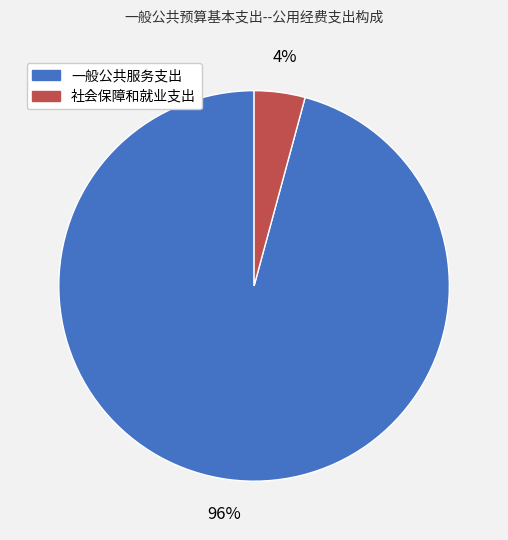

Which has a higher value, 一般公共服务支出 or 社会保障和就业支出?

一般公共服务支出